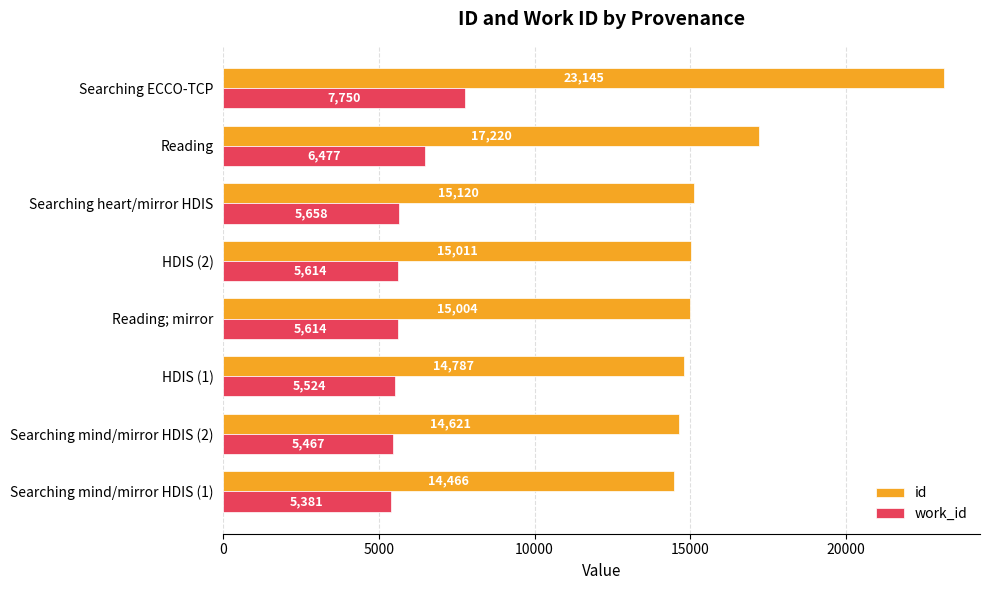

Which series has the largest range (max minus min)?

id